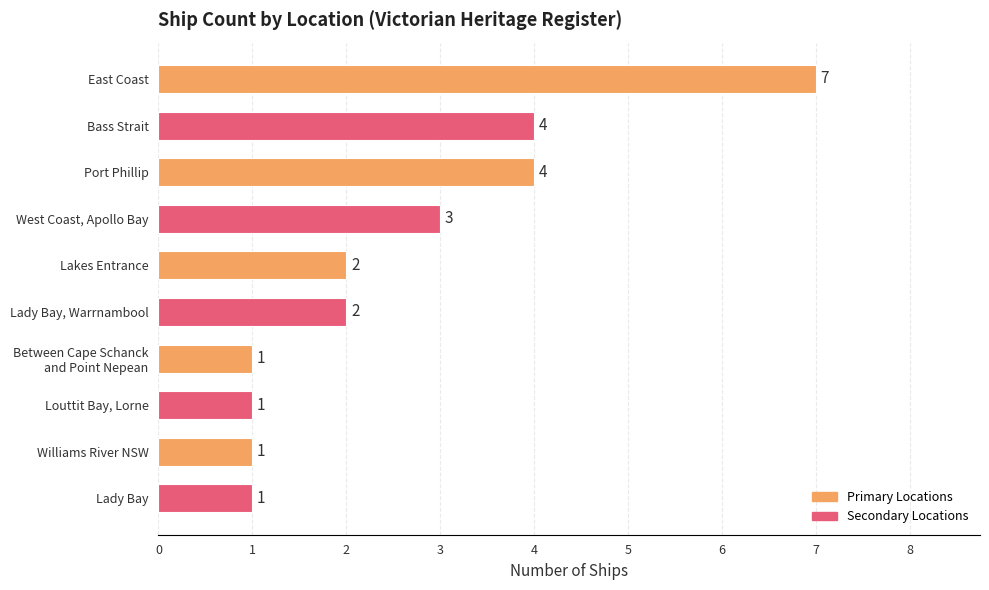

Is it true that the value at Bass Strait is 1?

False